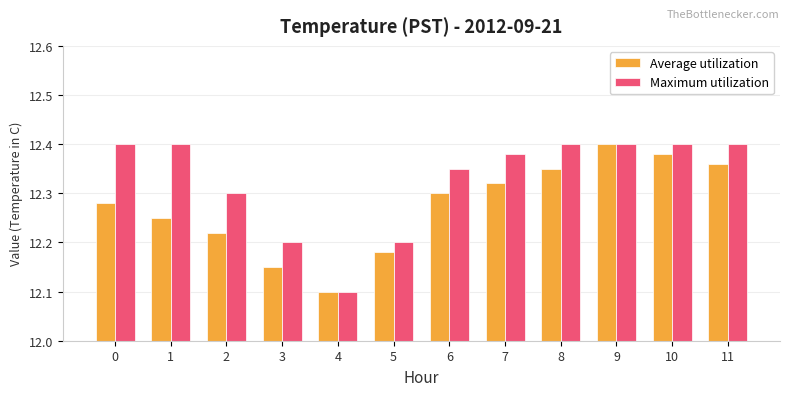

How many Average utilization values are between 12 and 13?

12